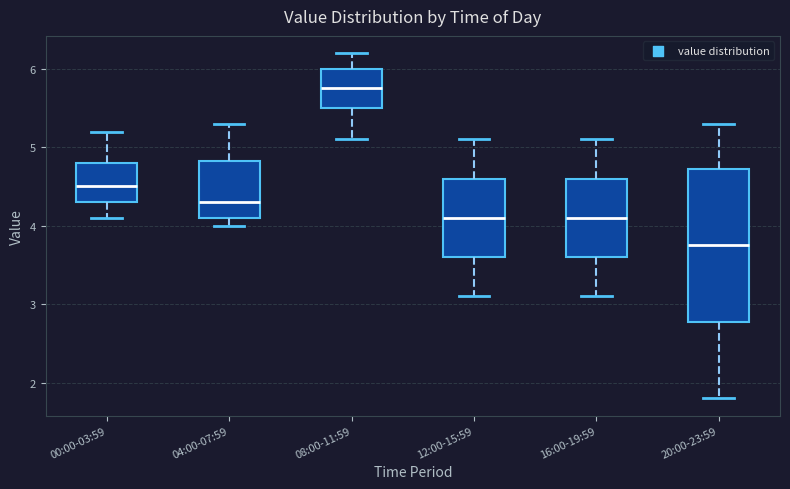

Comparing the boxes themselves (not the whiskers), which one is the tallest?

20:00-23:59